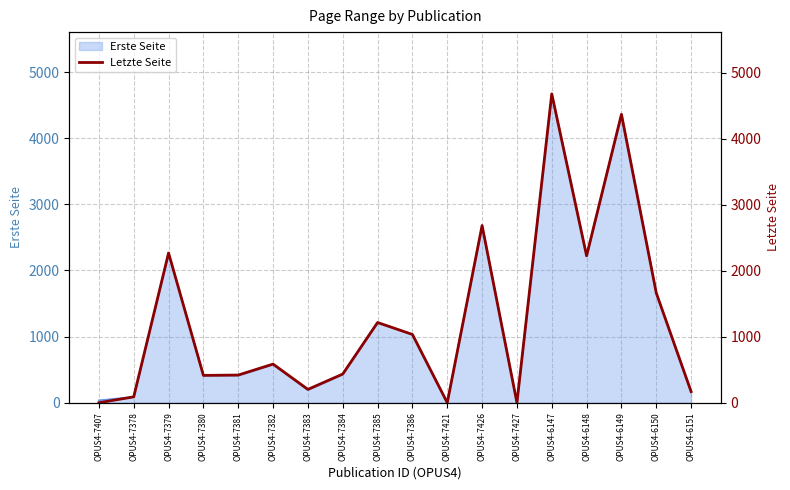

Reading right to left, extract all data points from this chart.

OPUS4-6151=168	OPUS4-6150=1662	OPUS4-6149=4368	OPUS4-6148=2225	OPUS4-6147=4678	OPUS4-7427=0	OPUS4-7426=2684	OPUS4-7421=0	OPUS4-7386=1034	OPUS4-7385=1215	OPUS4-7384=434	OPUS4-7383=202	OPUS4-7382=585	OPUS4-7381=419	OPUS4-7380=414	OPUS4-7379=2268	OPUS4-7378=89	OPUS4-7407=0